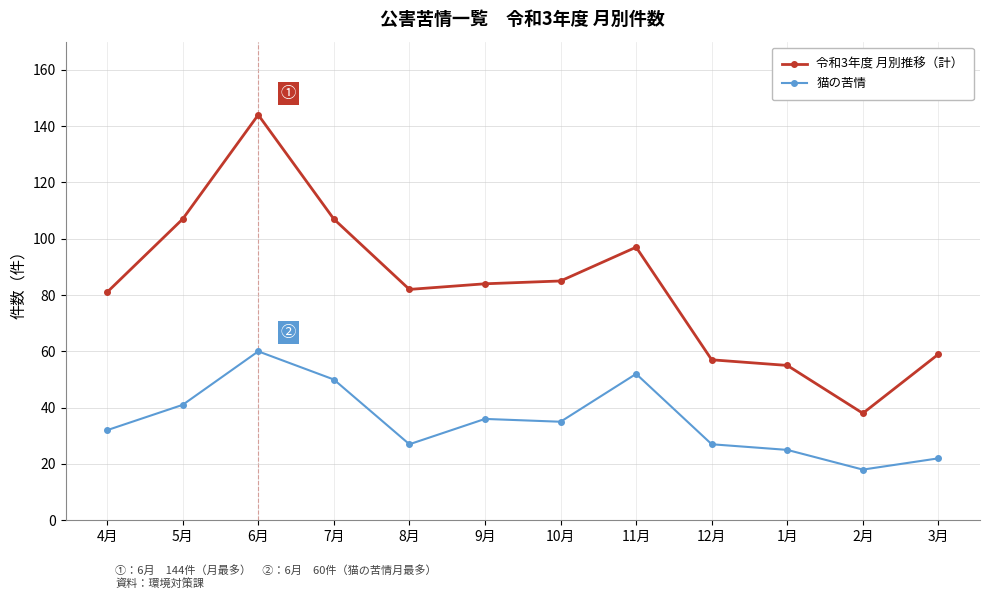

Rank the series by their maximum value, from lowest to highest.

猫の苦情, 令和3年度 月別推移（計）